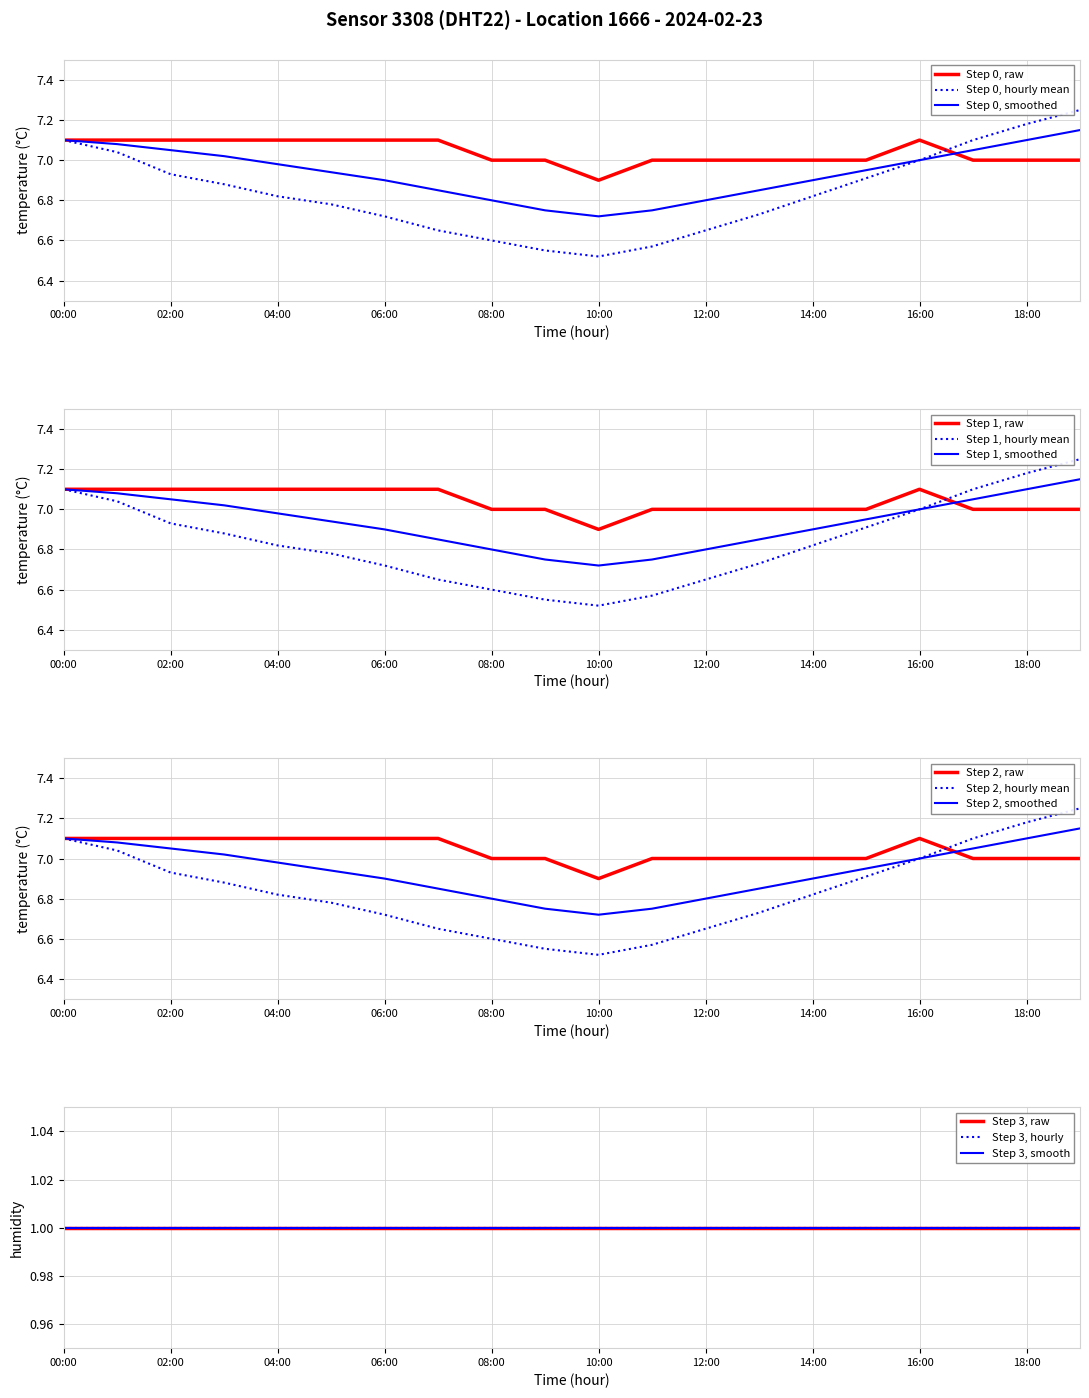

The chart shows a value of 1.9 at 12:00. True or false?

False